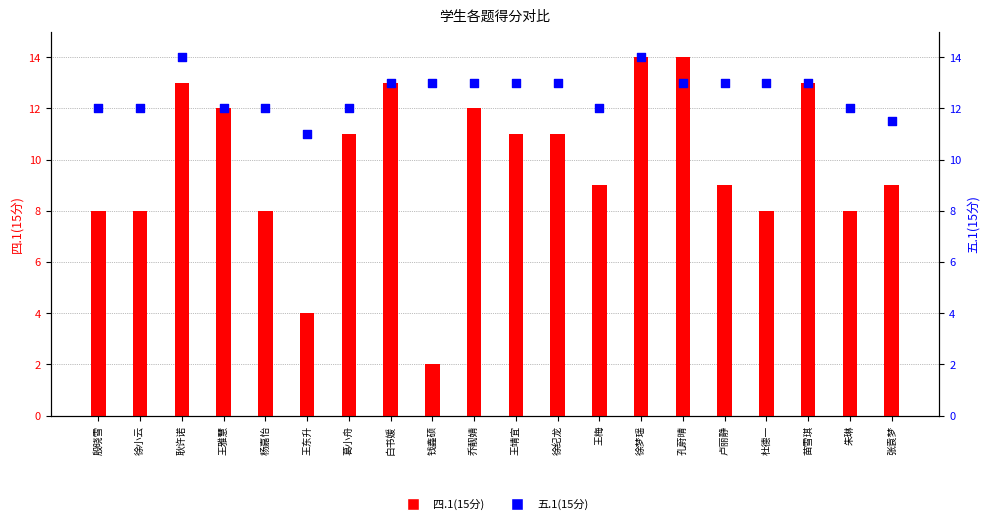

What is the total value across all series at 朱琳?

20.0